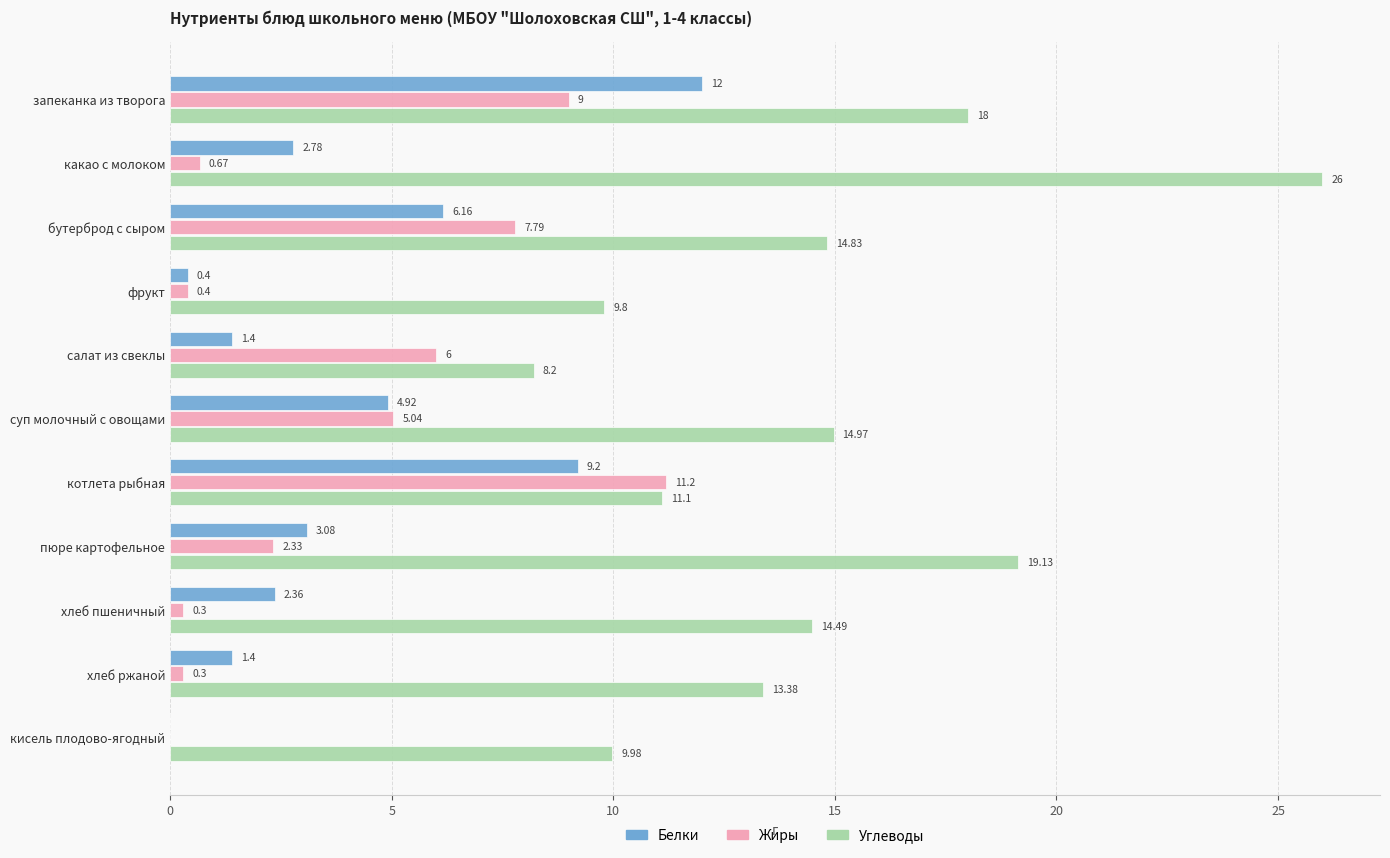

What is the maximum value for Жиры?

11.2